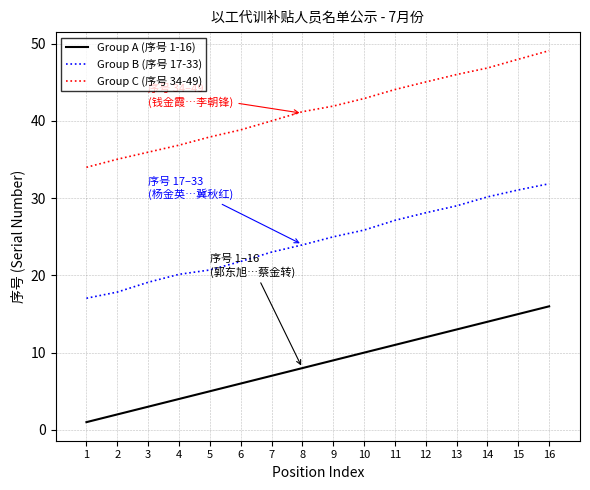

At 9, list the series in order from largest to smallest.

Group C (序号 34-49), Group B (序号 17-33), Group A (序号 1-16)